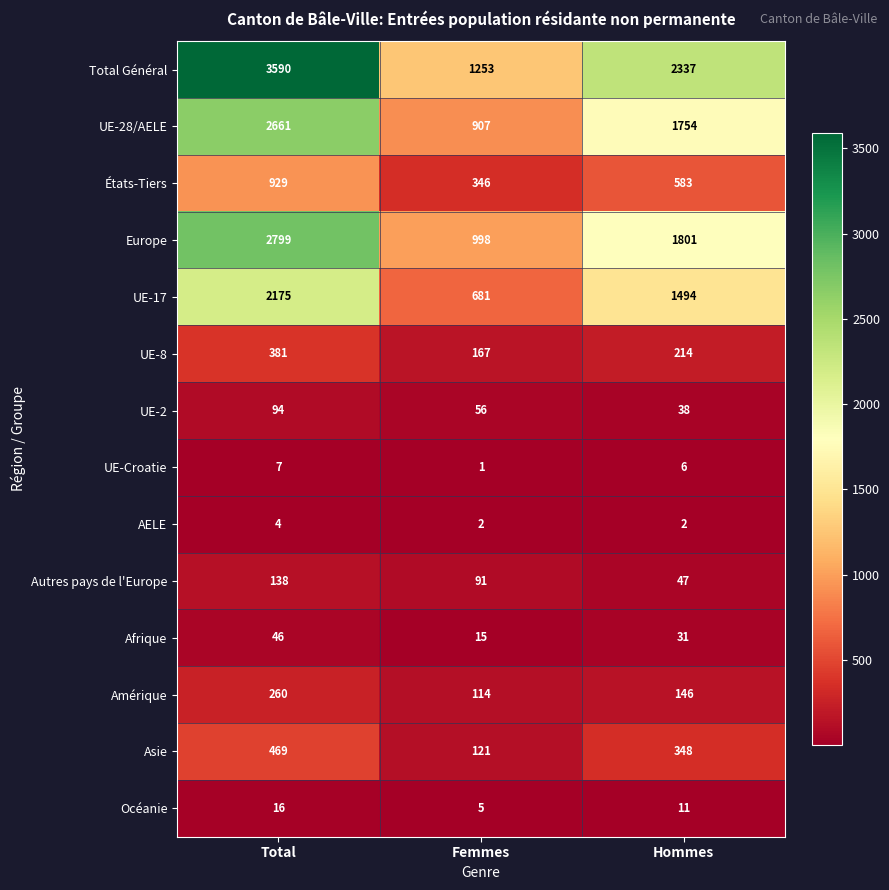

Count the number of data series in this chart.

14